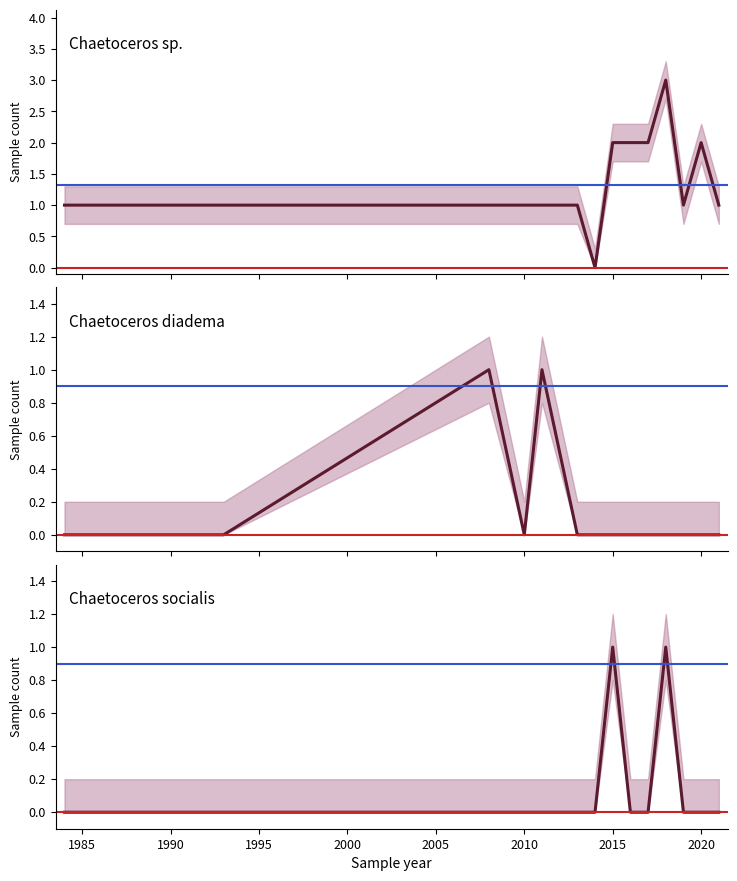

The Chaetoceros socialis series shows -1 at 2000. True or false?

False